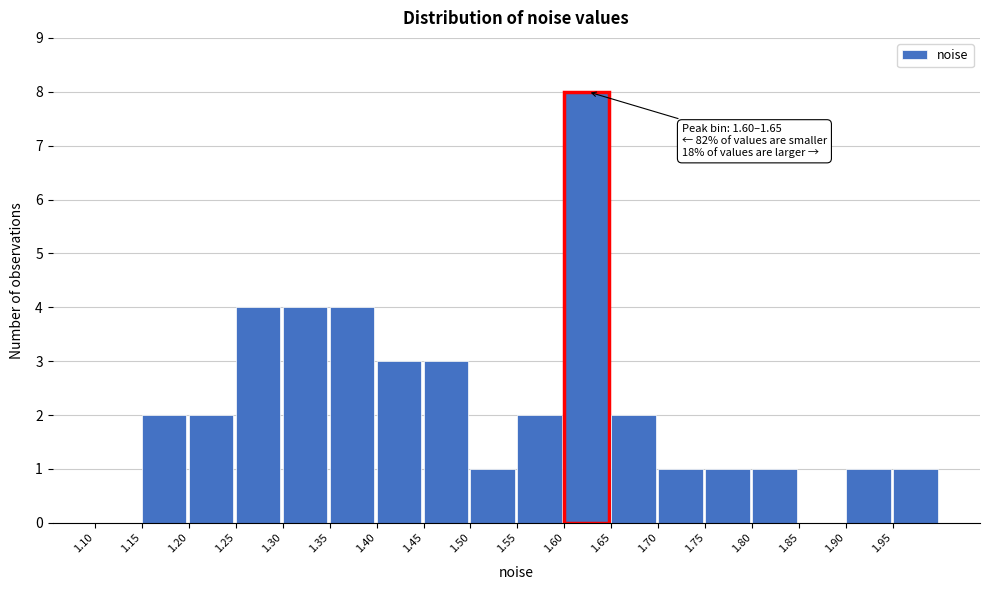

Over which range of the x-axis is the bar tallest?

1.60 to 1.65